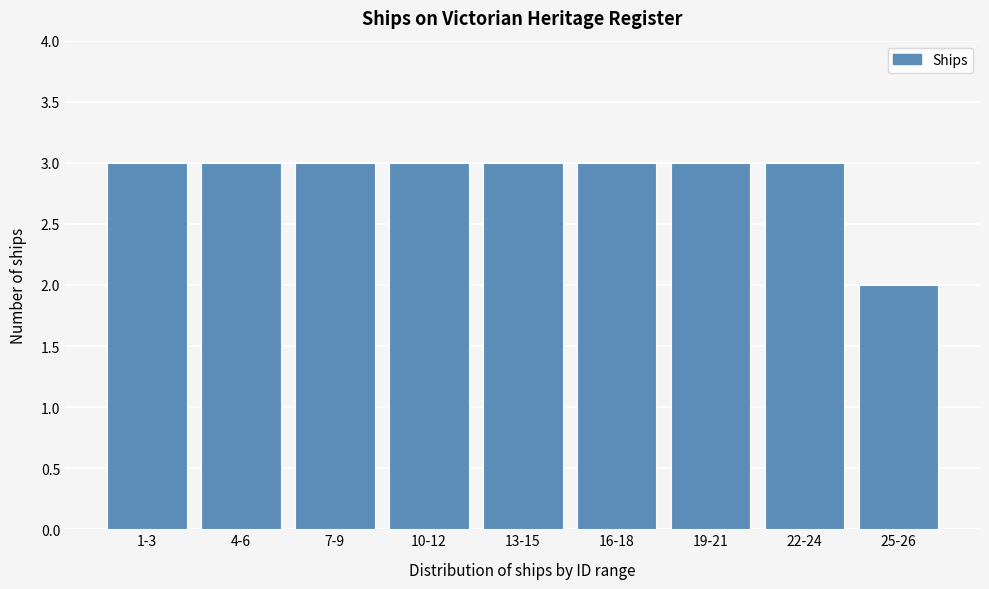

Reading left to right, what are all the values shown in this chart?

1-3=3	4-6=3	7-9=3	10-12=3	13-15=3	16-18=3	19-21=3	22-24=3	25-26=2